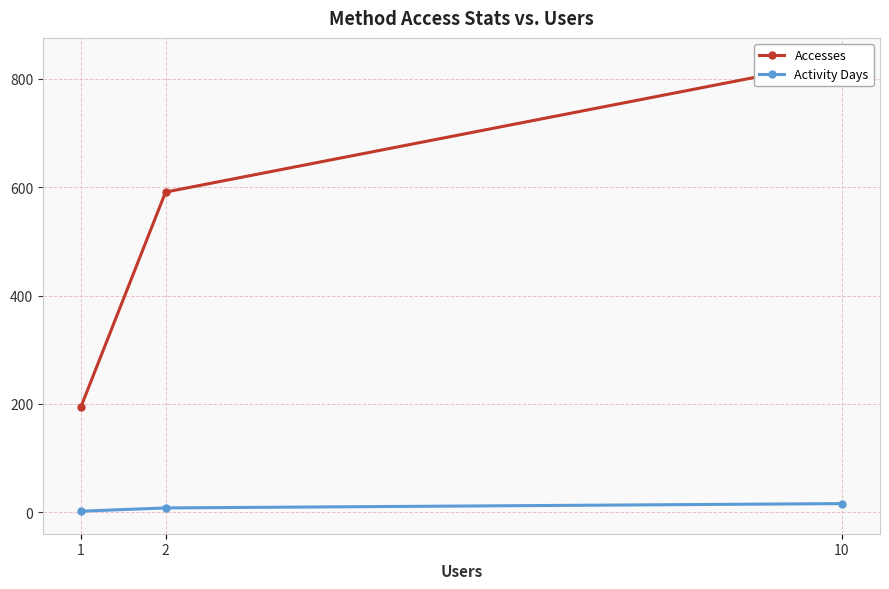

At which label does Activity Days first exceed 8?

10